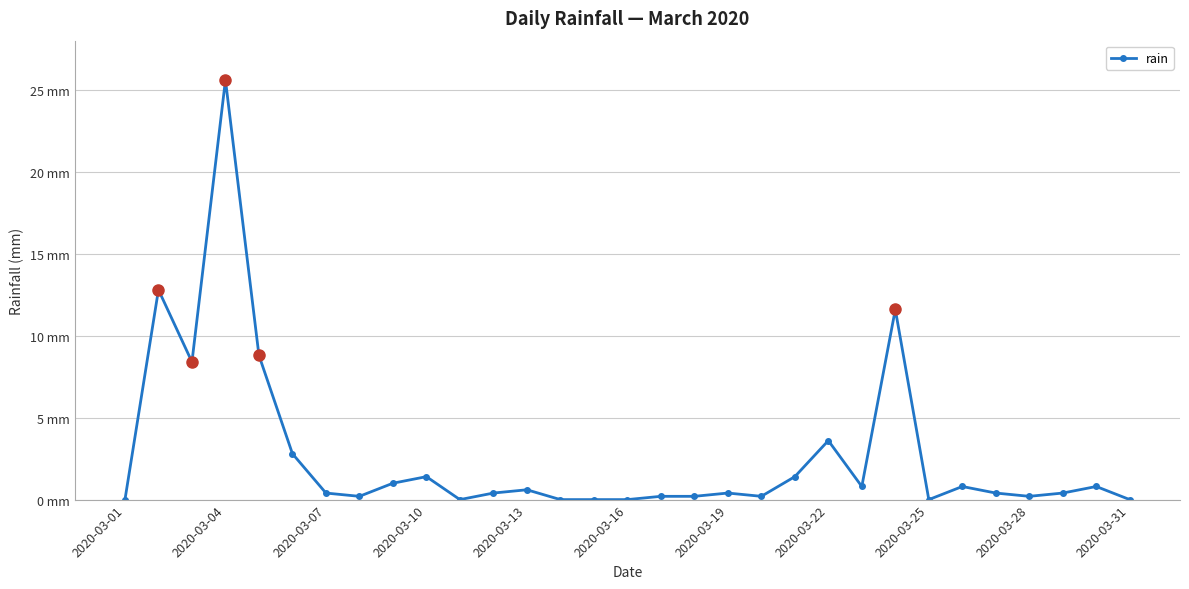

What is the value of the 30th point from the left?

0.8